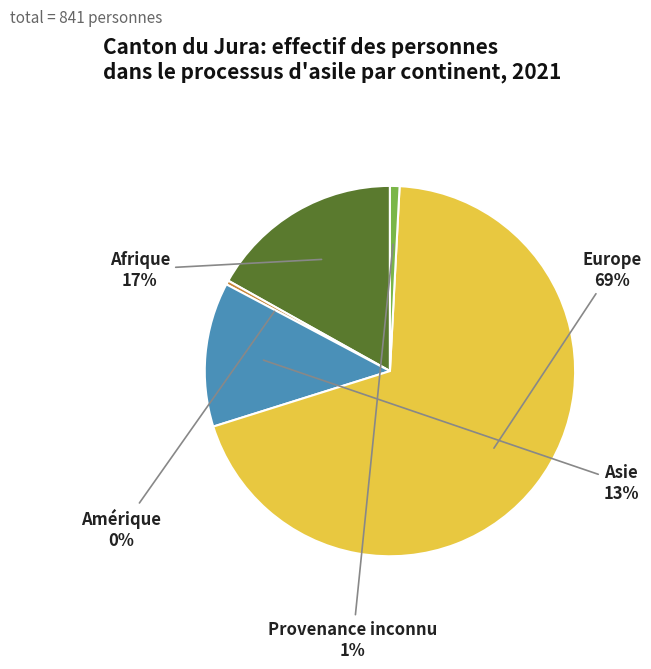

Is the sum of Europe and Provenance inconnu greater than half?

Yes